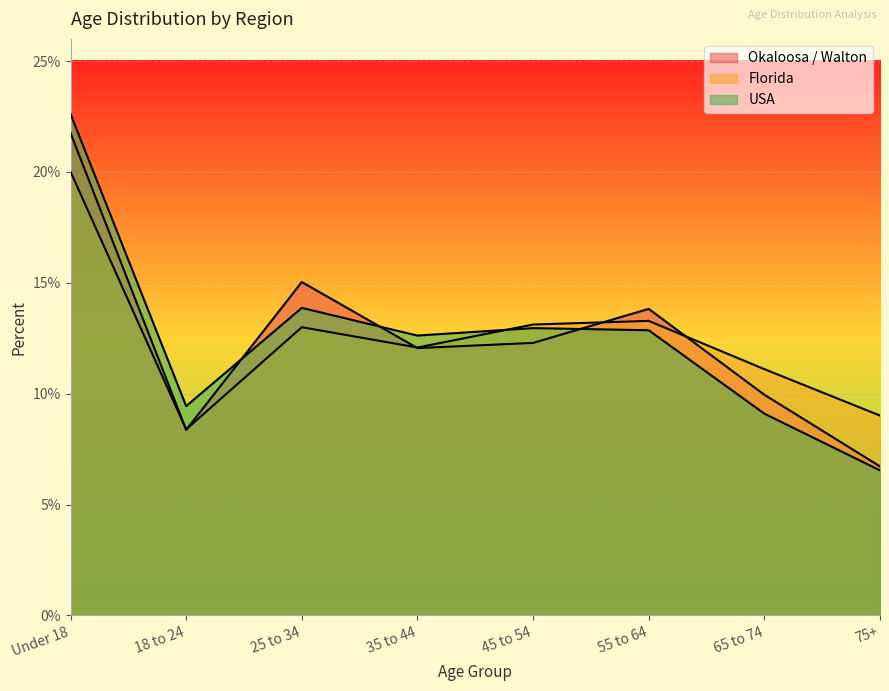

At which category is the sum across all series the highest?

Under 18